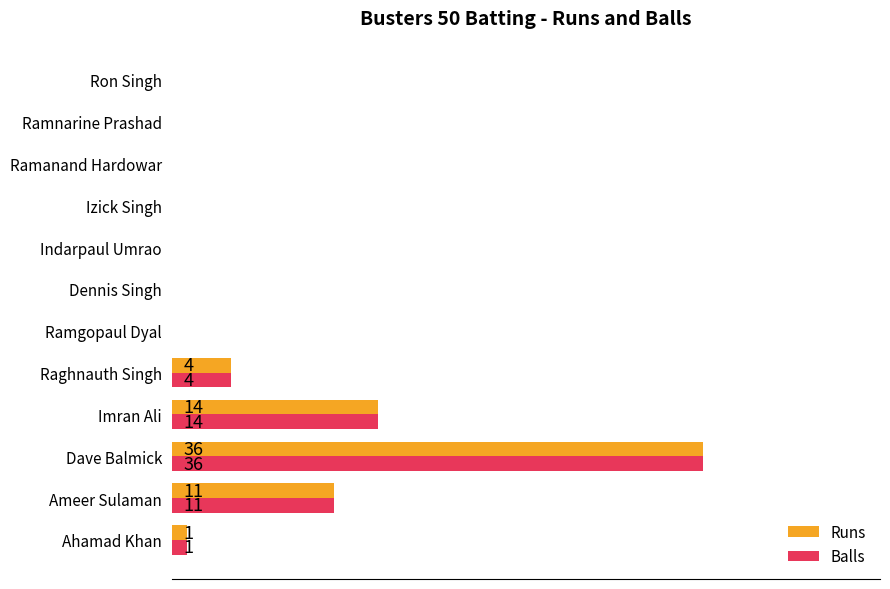

What are all the series names shown in the legend?

Runs, Balls